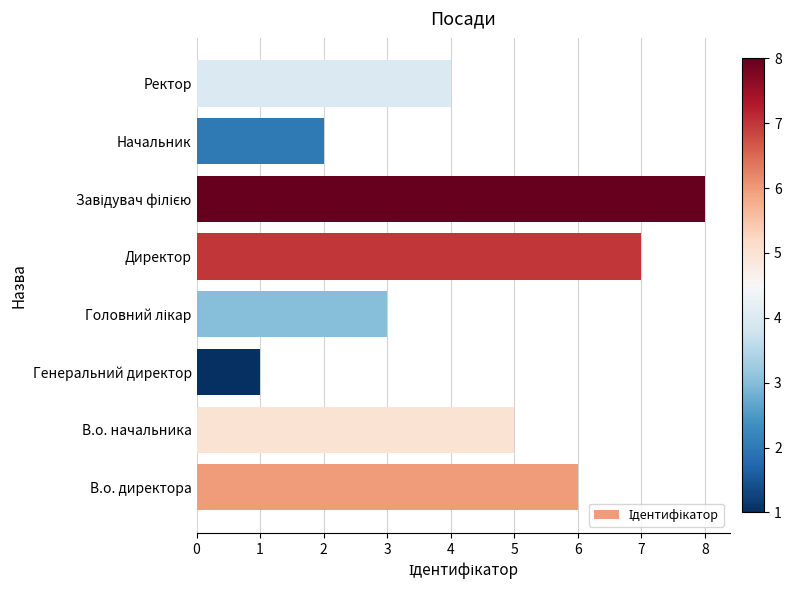

Are the bars grouped side by side (vs. stacked)?

No